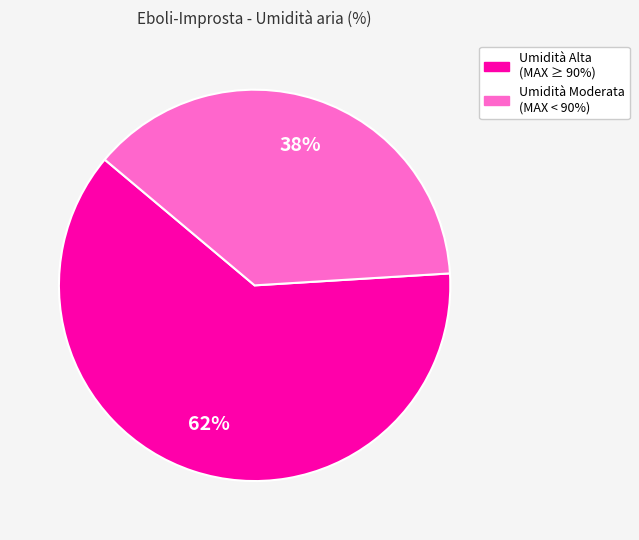

Combined, do Umidità Moderata (MAX < 90%) and Umidità Alta (MAX ≥ 90%) account for over 50%?

Yes